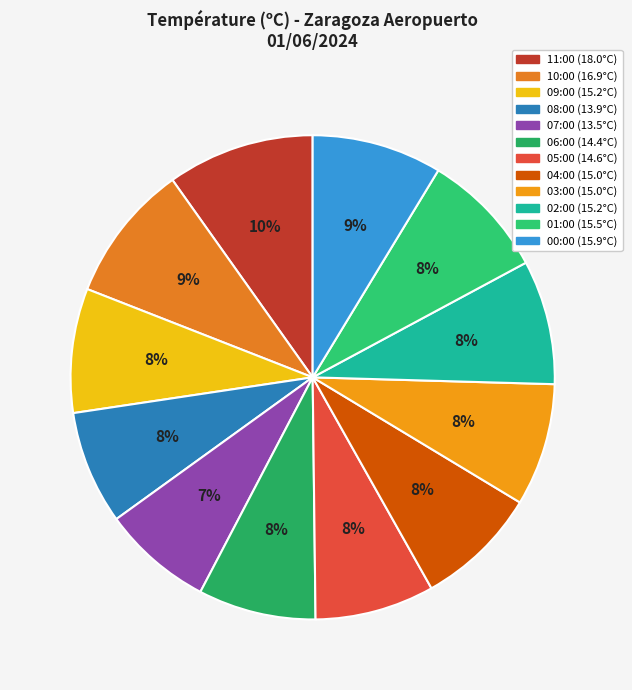

How many slices are in this pie chart?

12